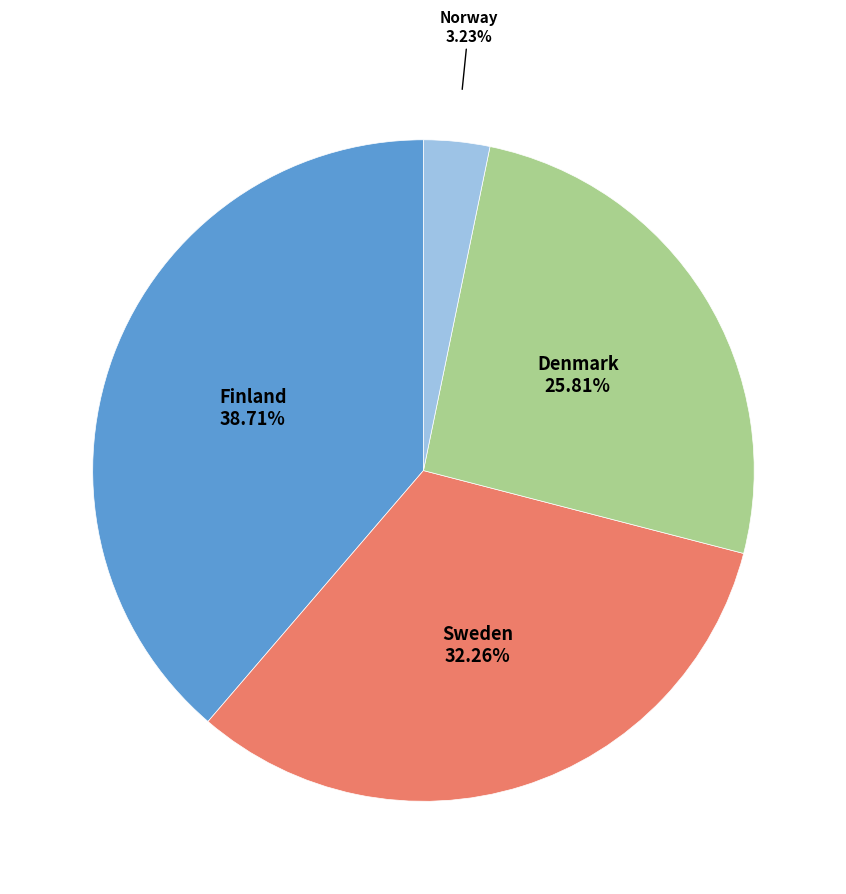

To the nearest percent, what is the combined percentage of Norway and Denmark?

29%